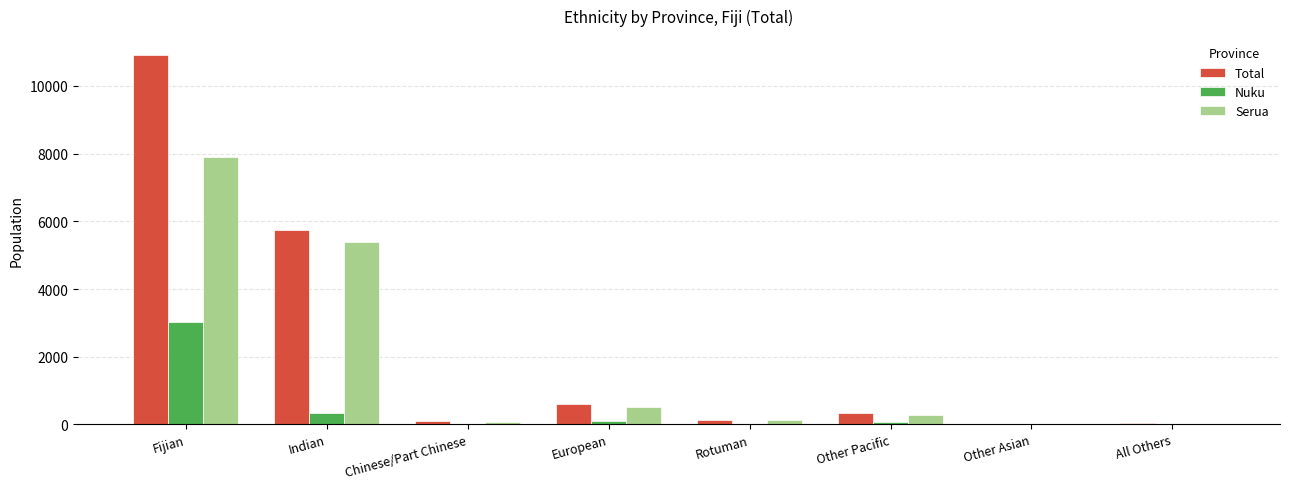

At which category is the sum across all series the highest?

Fijian